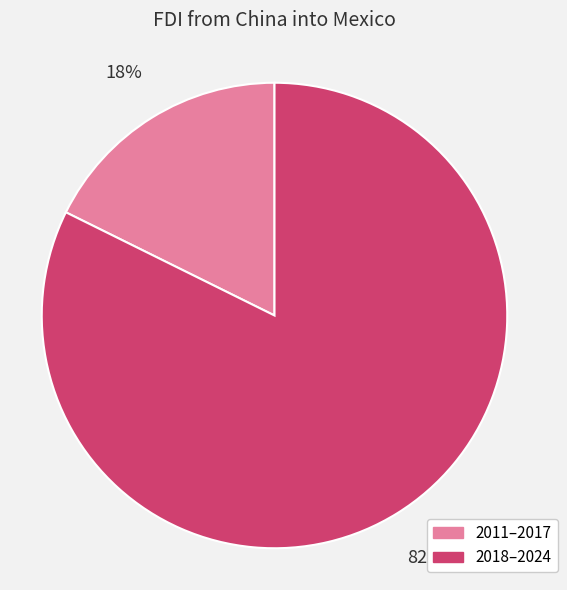

To the nearest percent, what is the average slice percentage?

50%